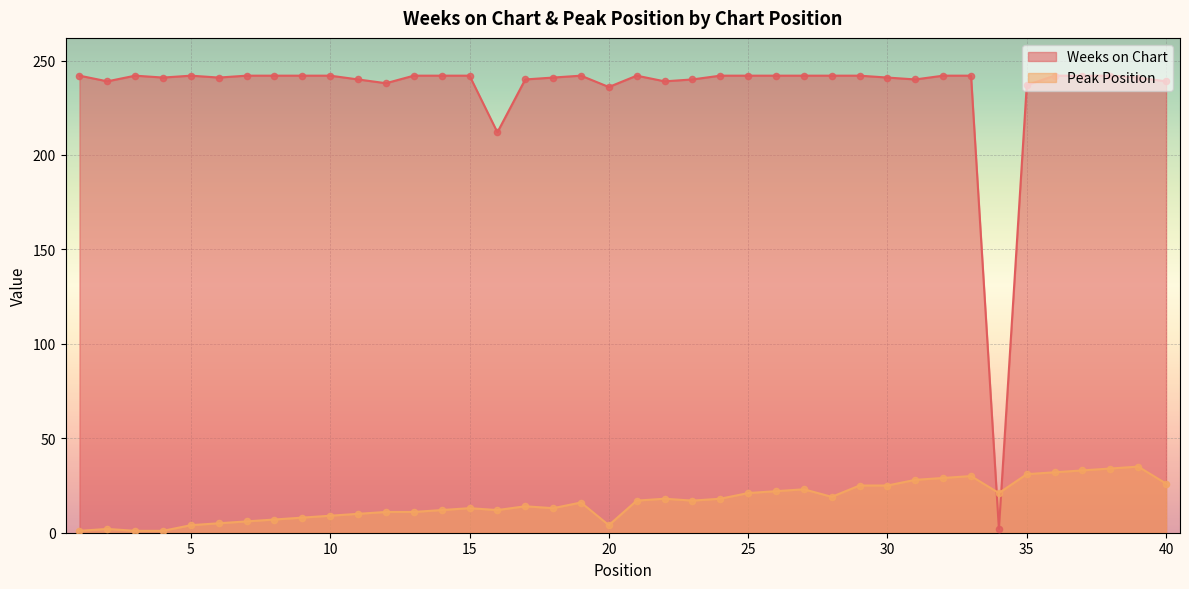

Which series contains the lowest Y value?

Peak Position